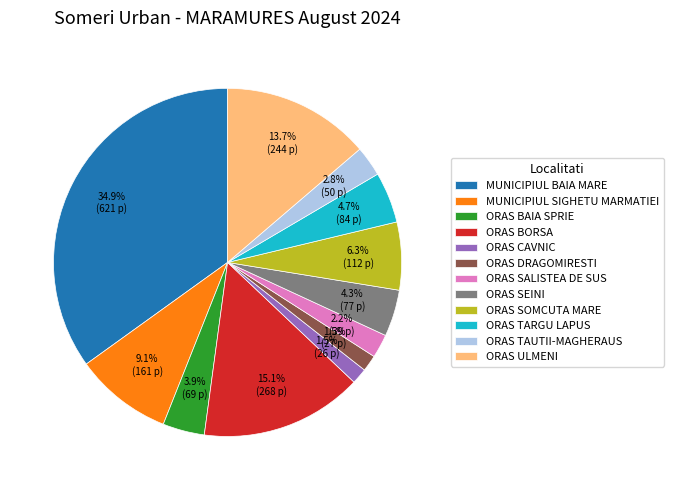

Between ORAS ULMENI and ORAS BORSA, which is larger?

ORAS BORSA